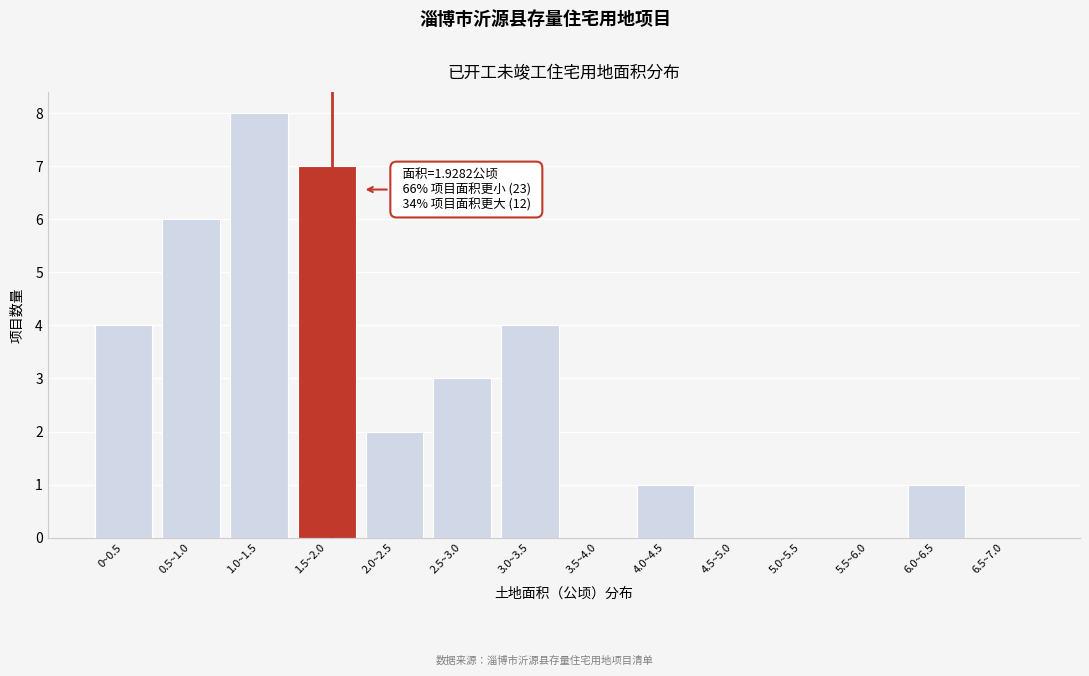

Reading left to right, list all the values displayed in this chart.

0~0.5=4	0.5~1.0=6	1.0~1.5=8	1.5~2.0=7	2.0~2.5=2	2.5~3.0=3	3.0~3.5=4	3.5~4.0=0	4.0~4.5=1	4.5~5.0=0	5.0~5.5=0	5.5~6.0=0	6.0~6.5=1	6.5~7.0=0